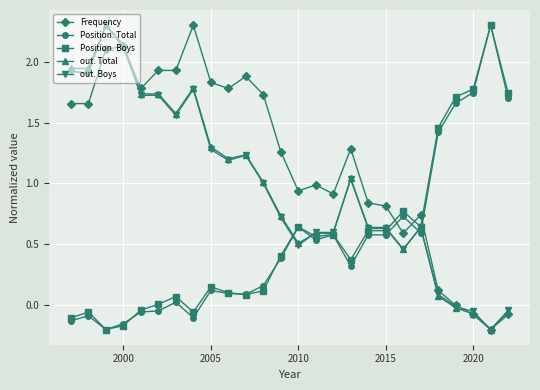

How many values in out. Total are above zero?

22